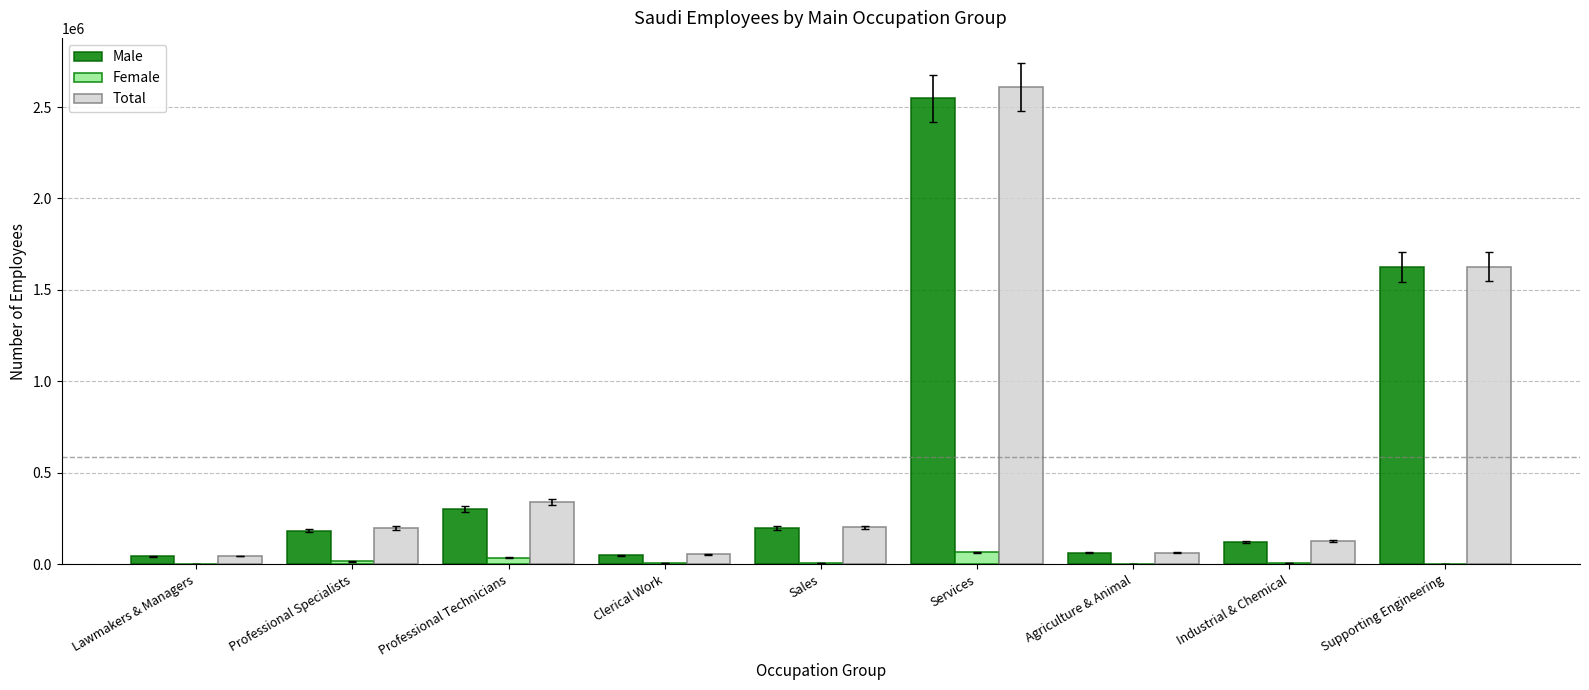

At which label is Male closest to 1294973?

Supporting Engineering